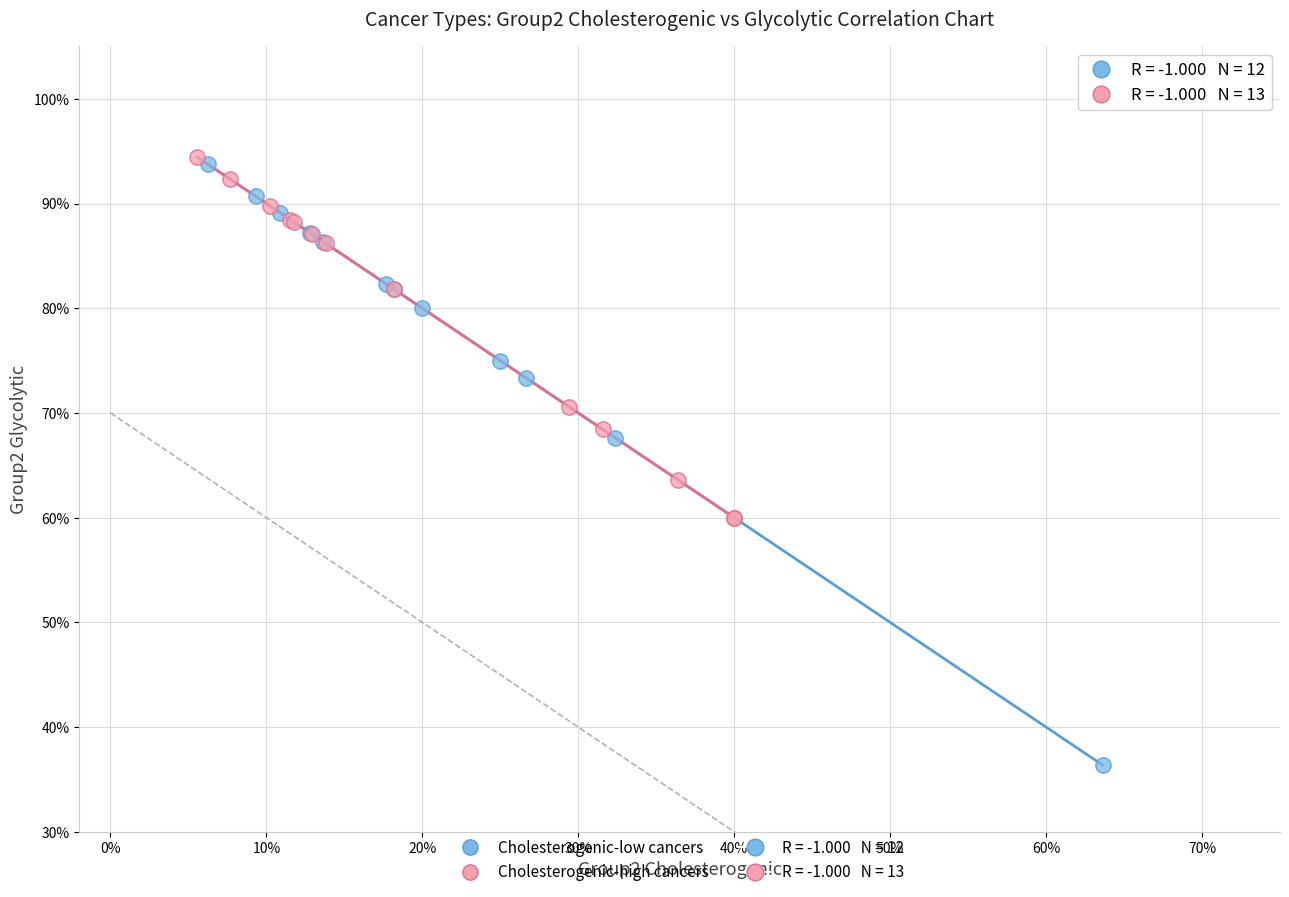

Which series contains the highest Y value?

Cholesterogenic-high cancers